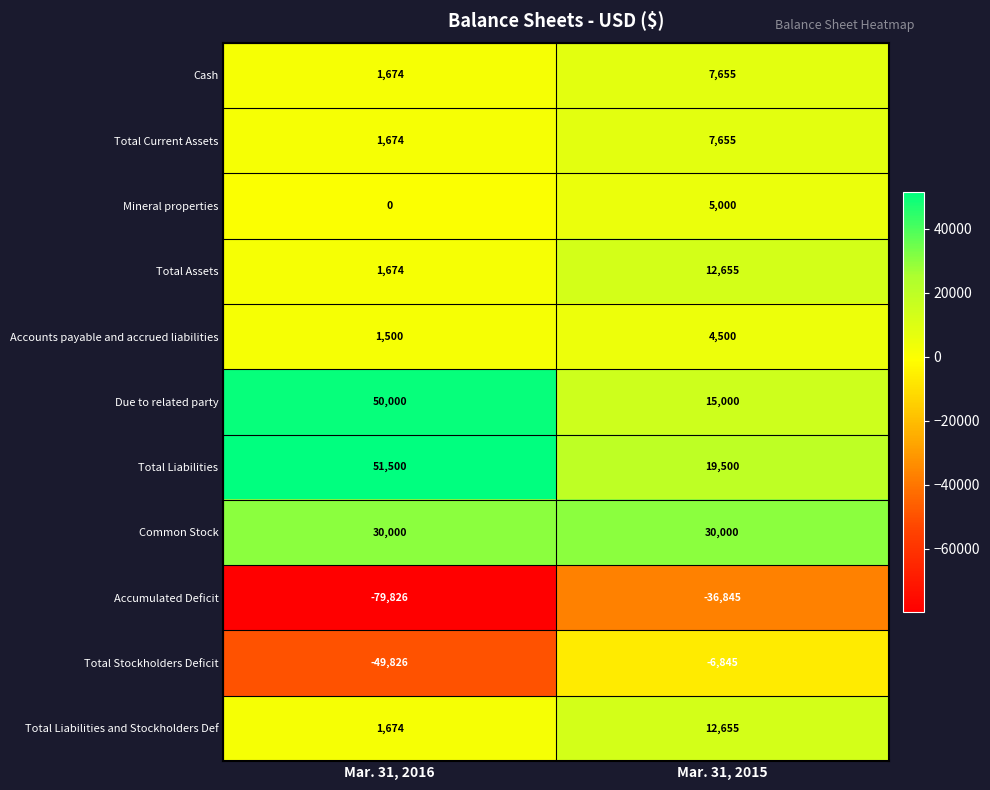

What is the smallest value displayed?

-79826